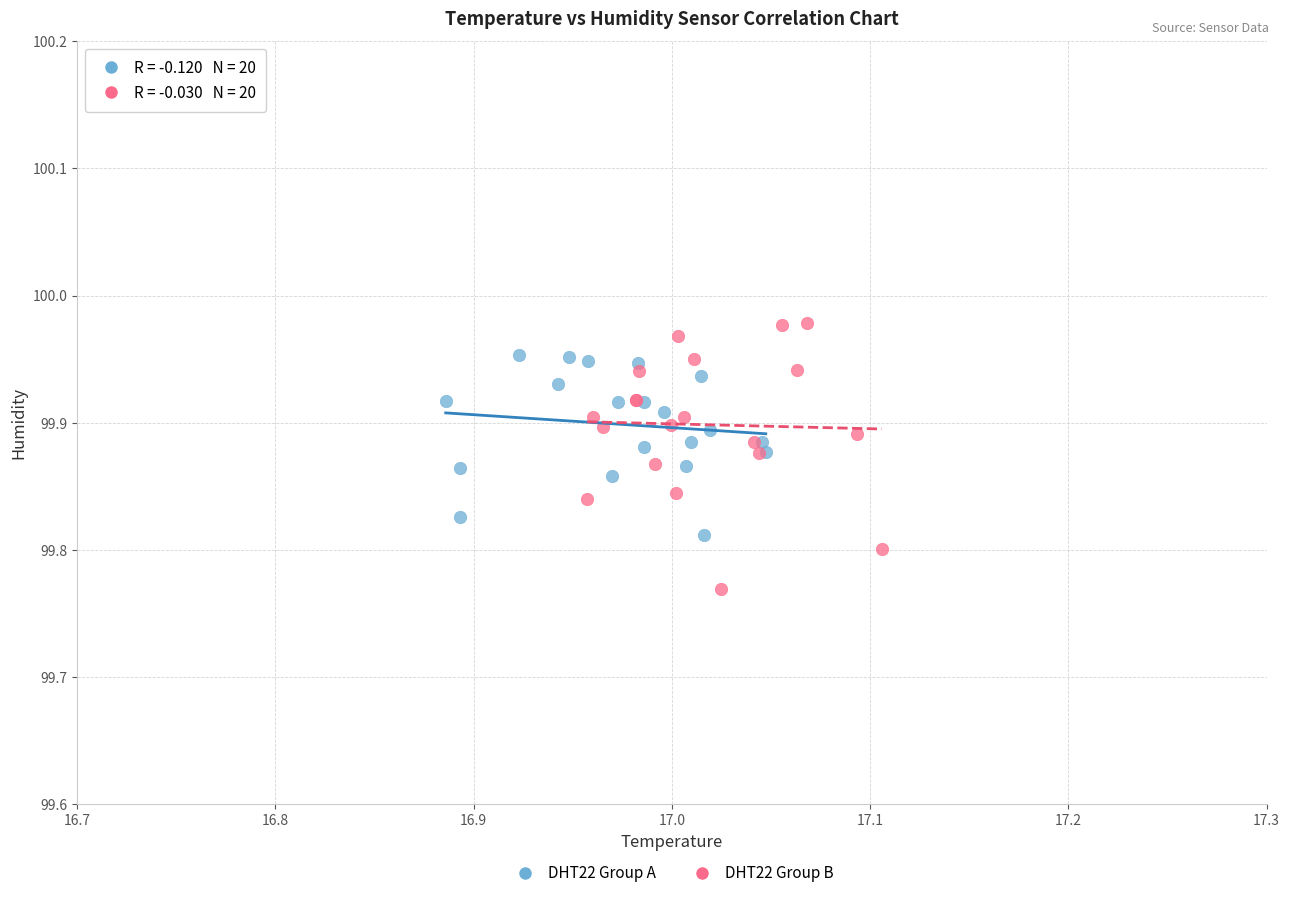

Which series contains the lowest Y value?

DHT22 Group B